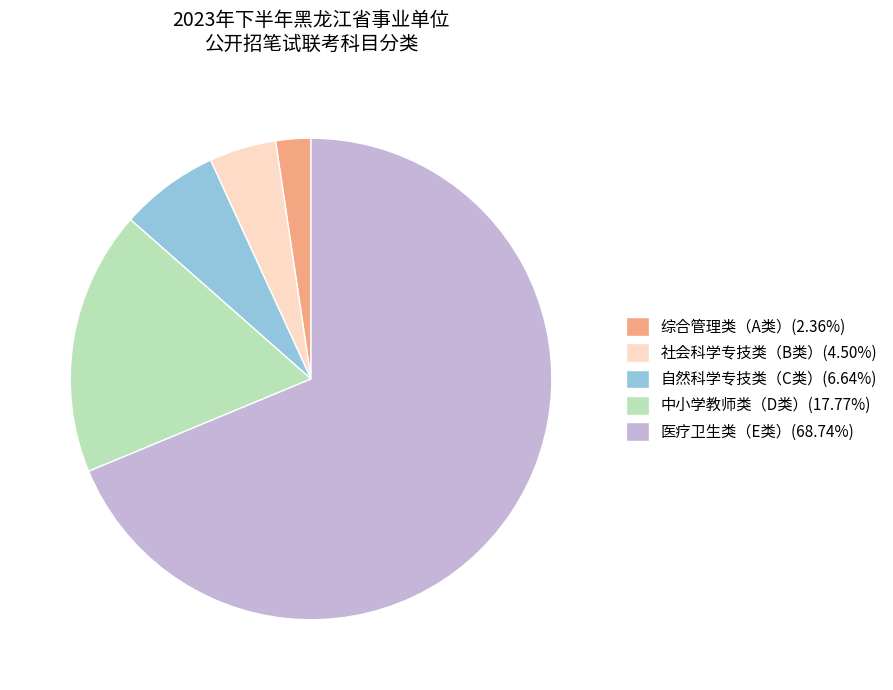

Is the sum of 自然科学专技类（C类）(6.64%) and 医疗卫生类（E类）(68.74%) greater than half?

Yes